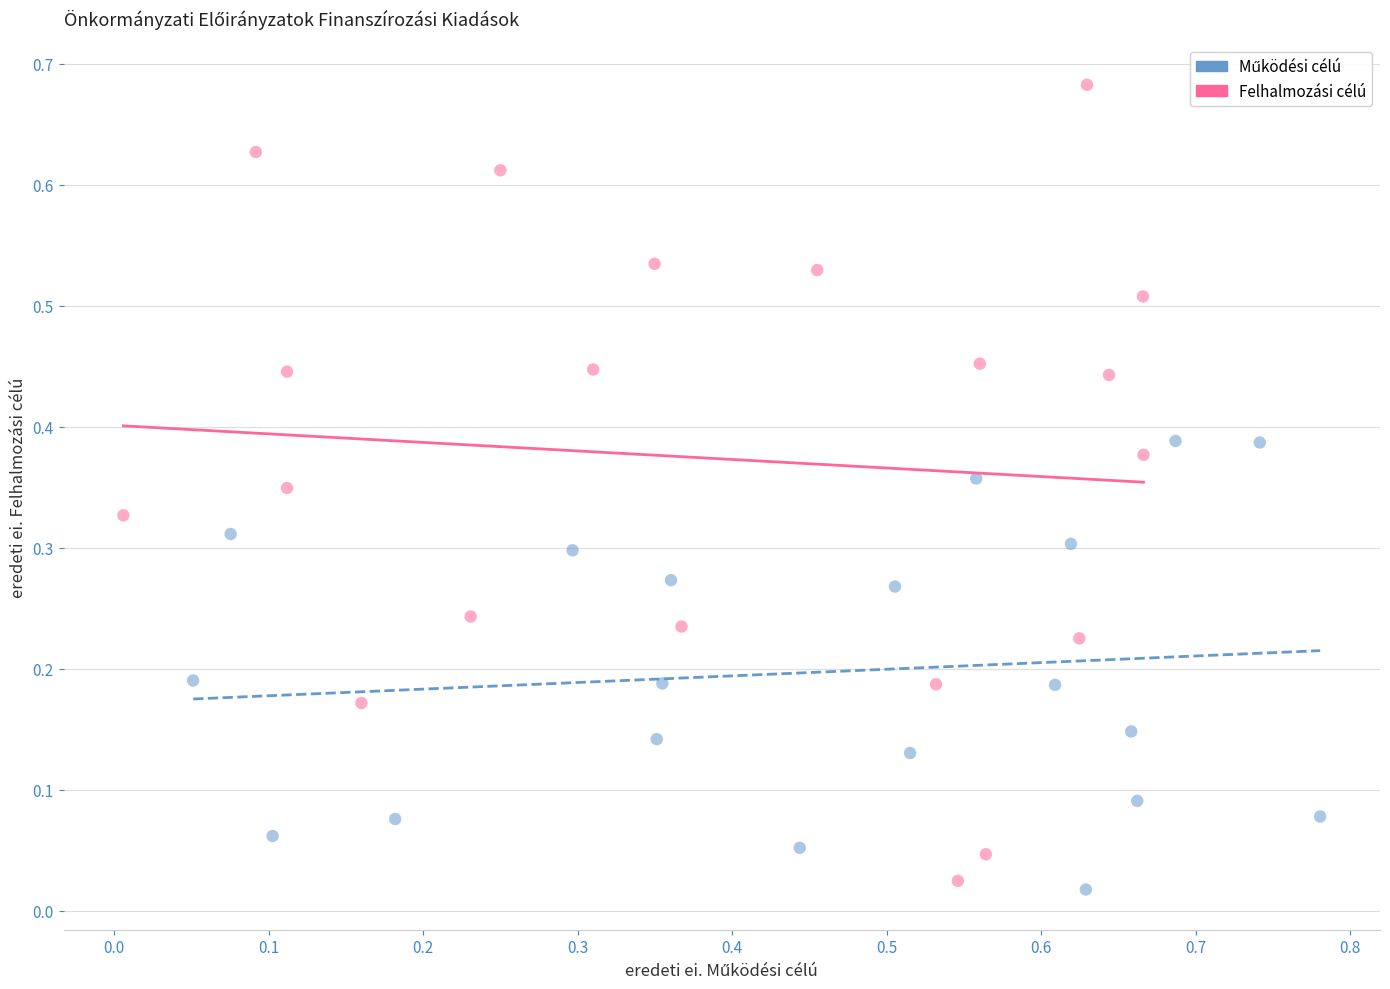

Which series has the largest Y range (max minus min)?

Felhalmozási célú